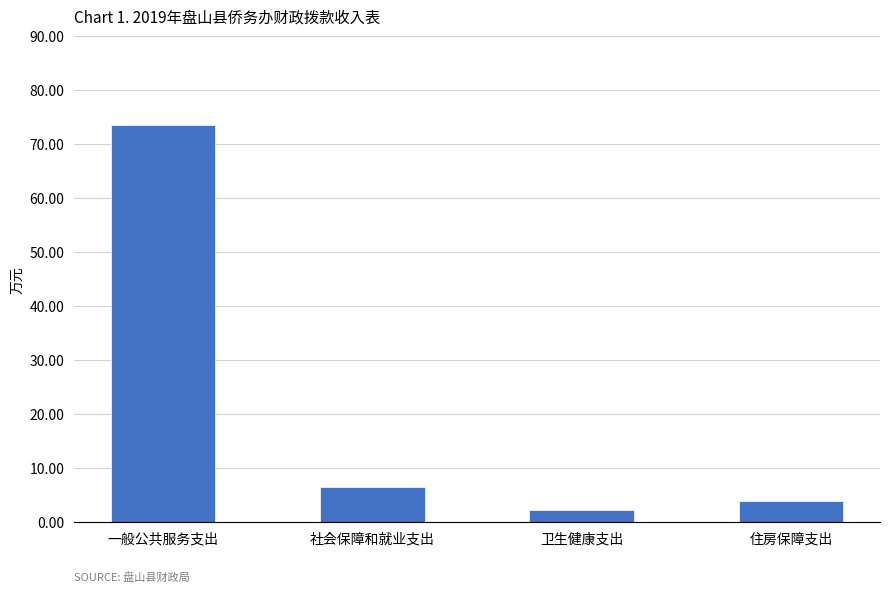

How many categories are shown in the chart?

4